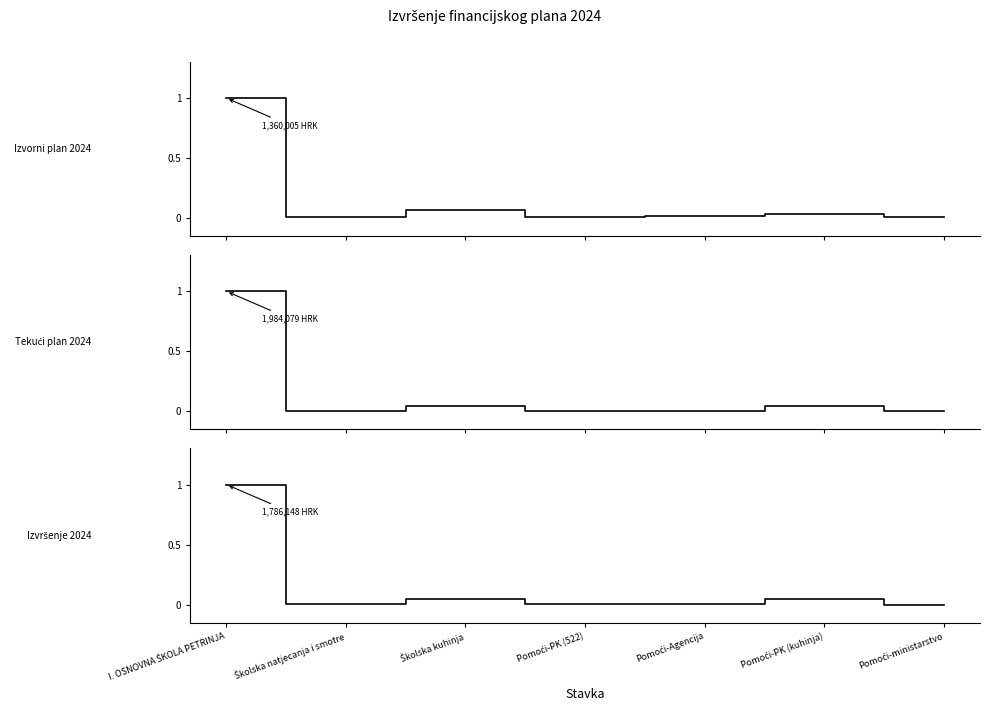

Which series has the largest range (max minus min)?

Tekući plan 2024